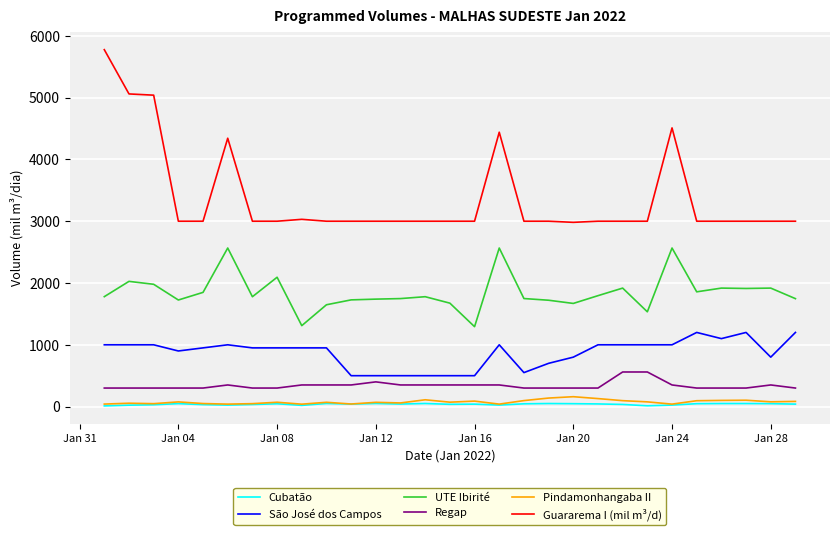

Which series has the widest spread of values?

Guararema I (mil m³/d)